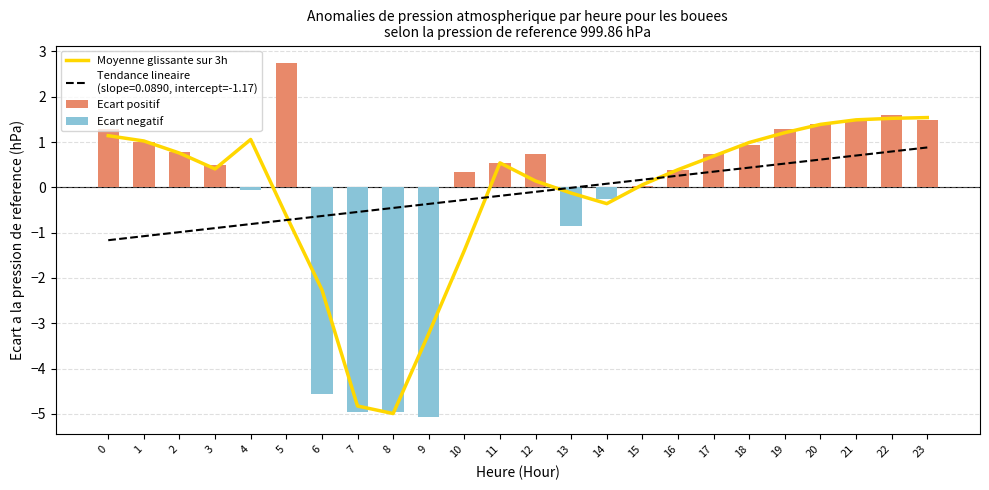

List the series in order of their peak value, highest first.

Ecart positif, Moyenne glissante sur 3h, Ecart negatif